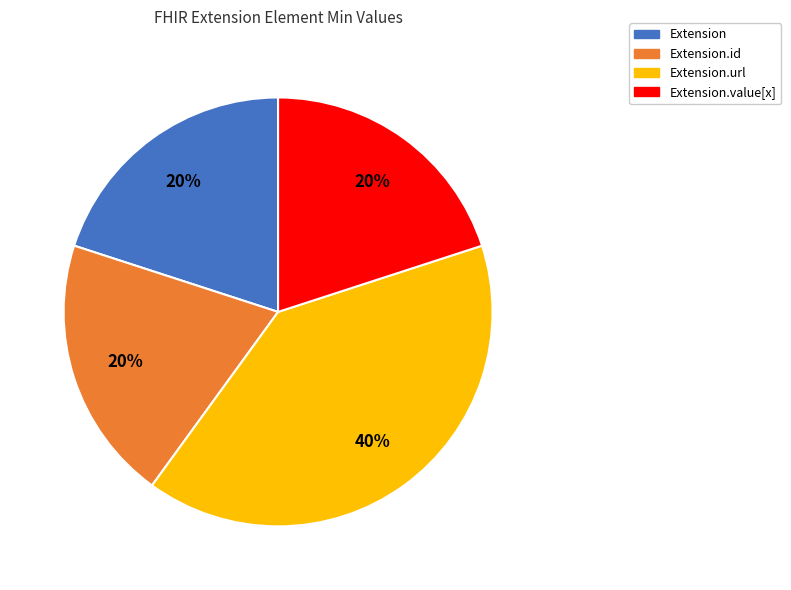

Count the number of slices in the pie.

4